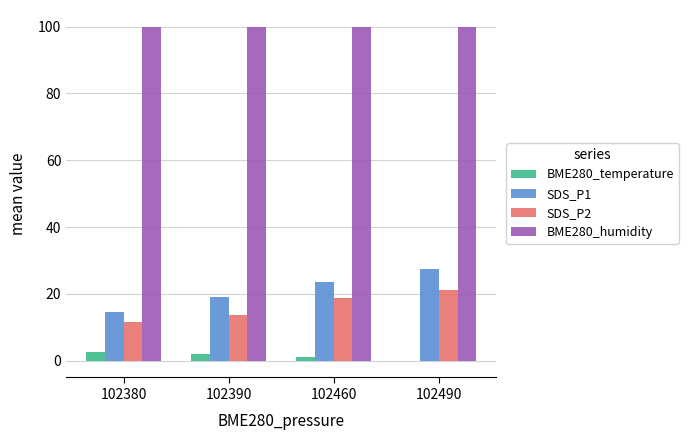

What is the spread (max minus min) of values at 102460?

99.0